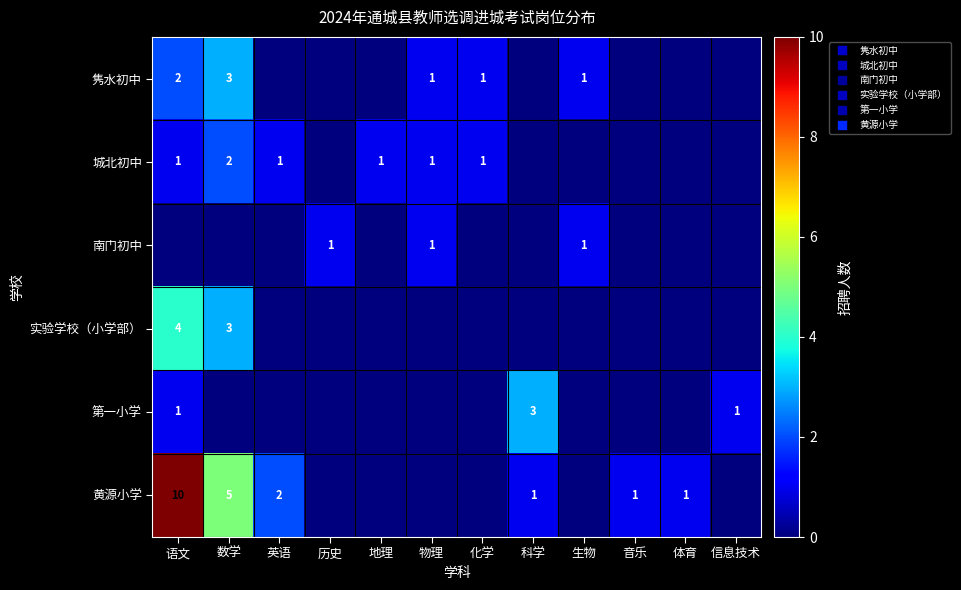

What is the difference between the highest and lowest values at 信息技术?

1